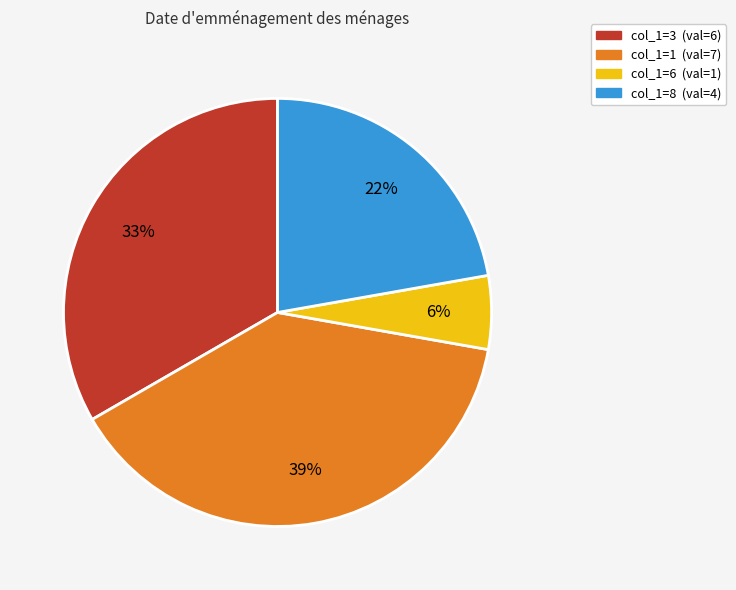

To the nearest percent, what is the average slice percentage?

25%